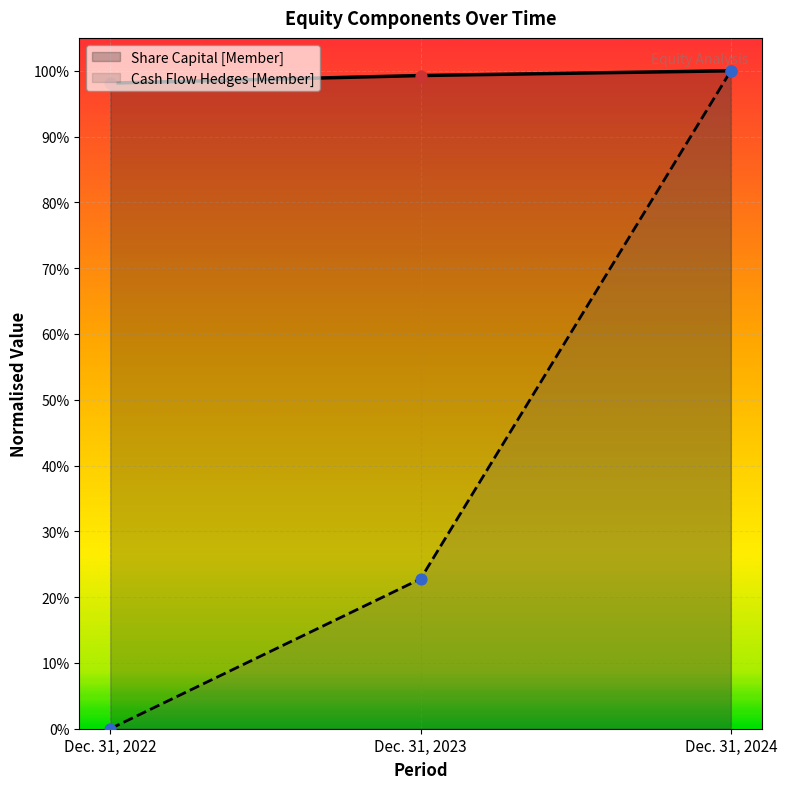

Which series reaches the maximum Y coordinate?

Share Capital [Member]